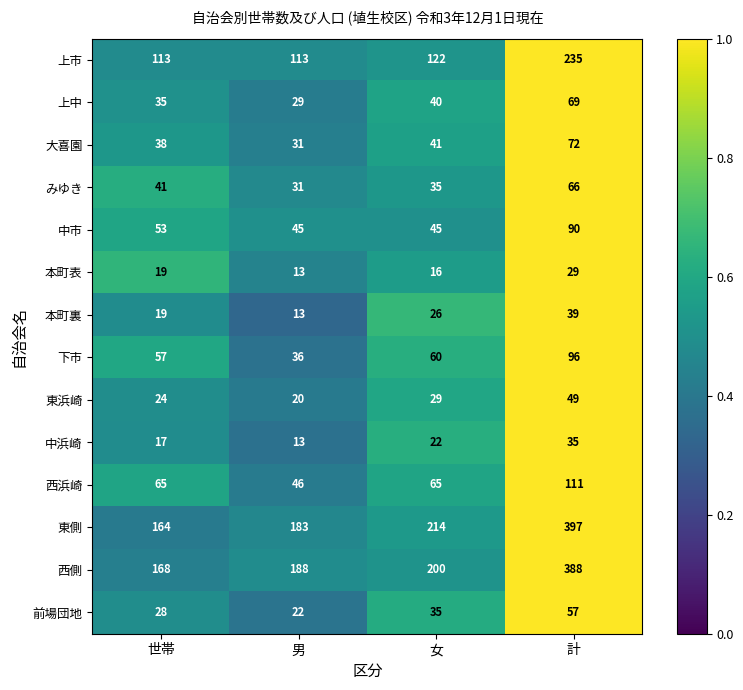

The value of 前場団地 at 女 is 35. True or false?

True